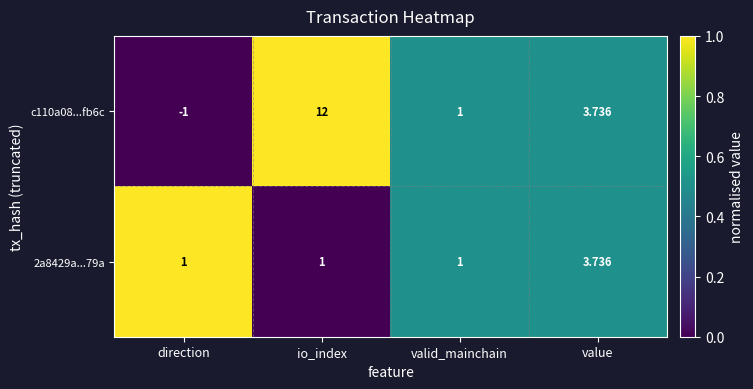

Between direction and valid_mainchain, which series saw the biggest shift?

c110a08...fb6c